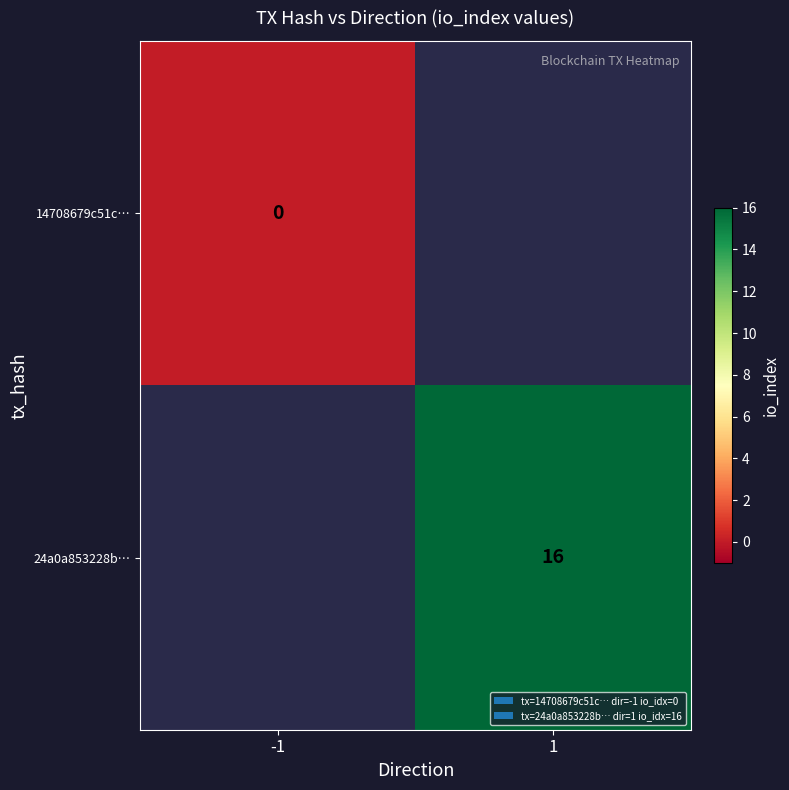

Is the value of 14708679c51c… at -1 greater than the value of 24a0a853228b… at 1?

No